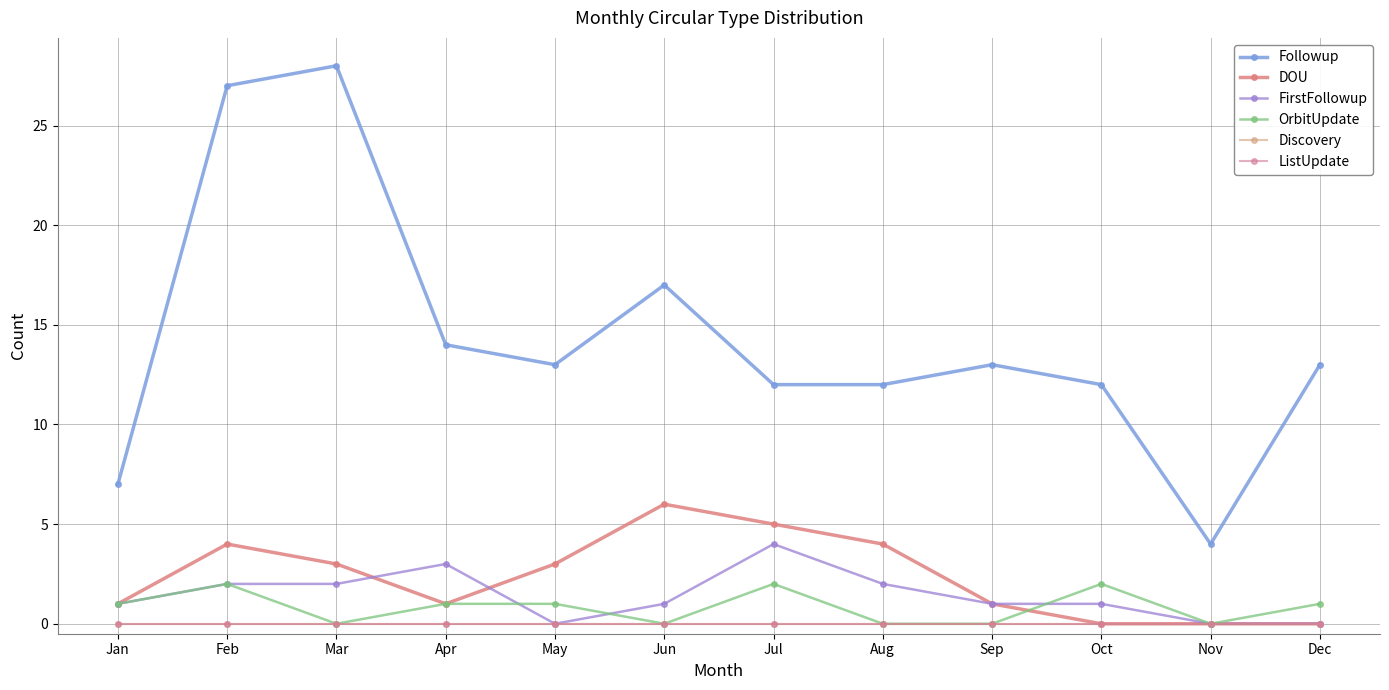

Does the chart have visible grid lines?

Yes